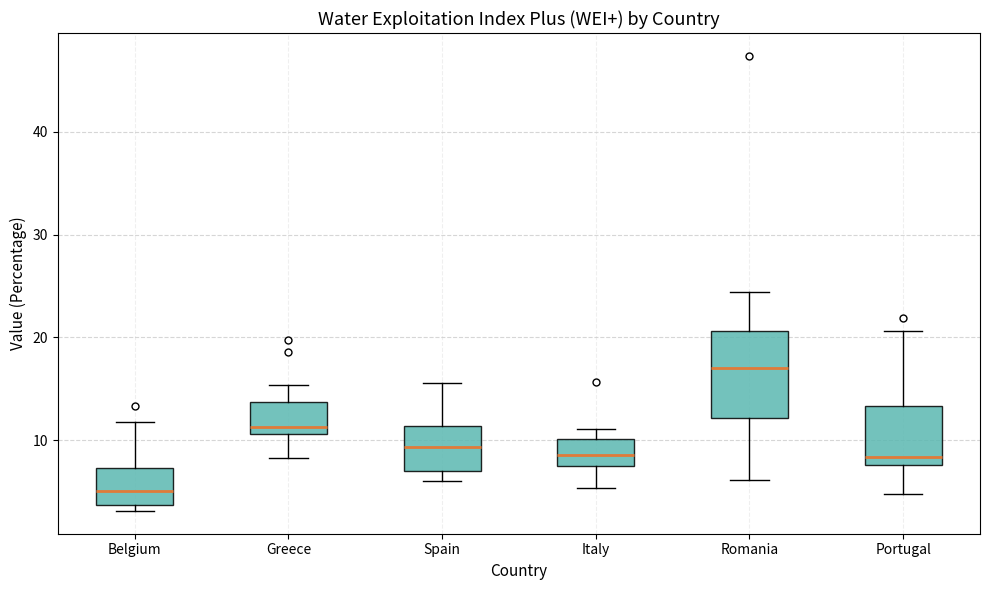

Comparing the boxes themselves (not the whiskers), which one is the tallest?

Romania